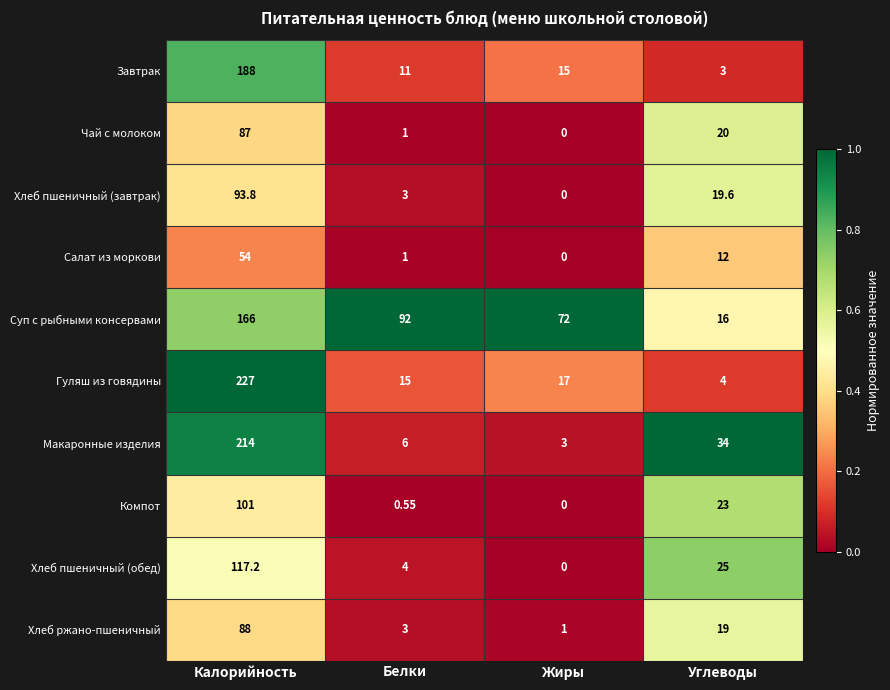

Rank the series at Углеводы from highest to lowest value.

Макаронные изделия, Хлеб пшеничный (обед), Компот, Чай с молоком, Хлеб пшеничный (завтрак), Хлеб ржано-пшеничный, Суп с рыбными консервами, Салат из моркови, Гуляш из говядины, Завтрак